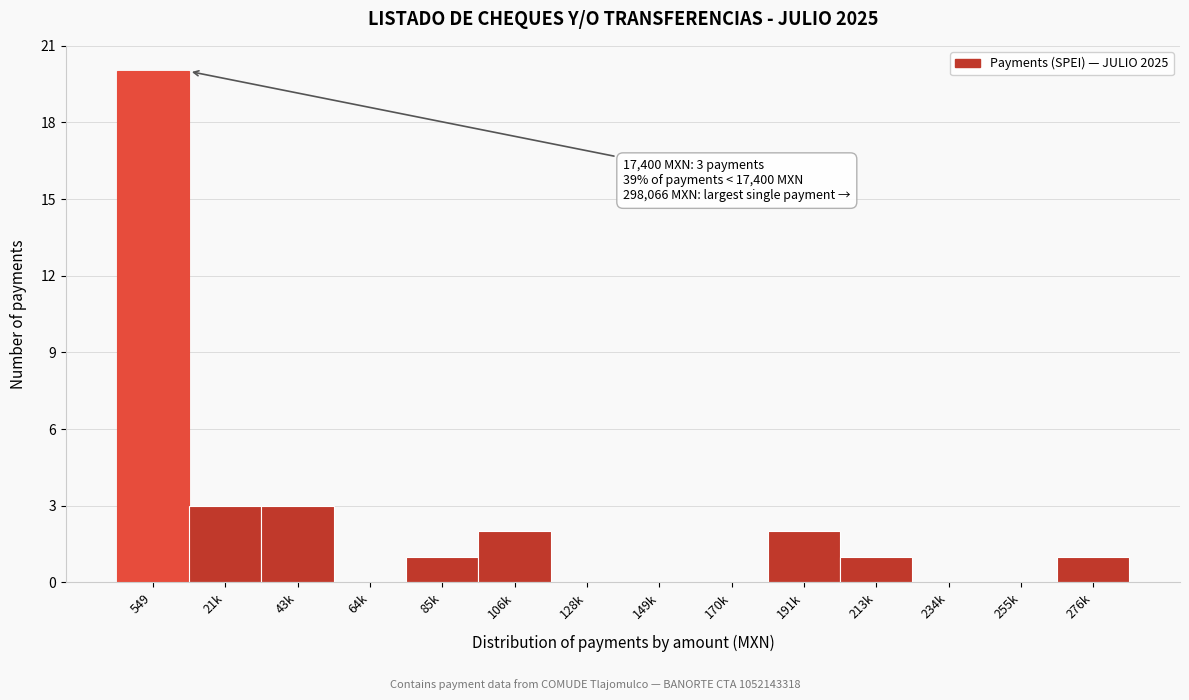

Reading left to right, extract all data points from this chart.

549=20	21k=3	43k=3	64k=0	85k=1	106k=2	128k=0	149k=0	170k=0	191k=2	213k=1	234k=0	255k=0	276k=1